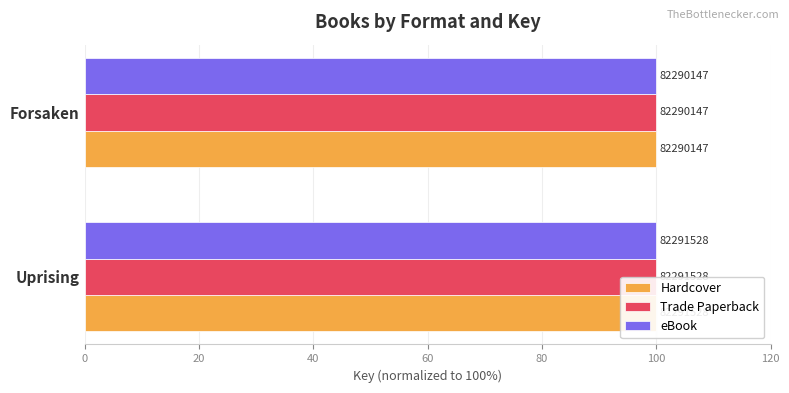

How many bars are there in each group?

3